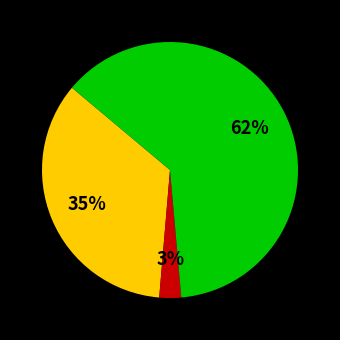

Count the number of slices in the pie.

3